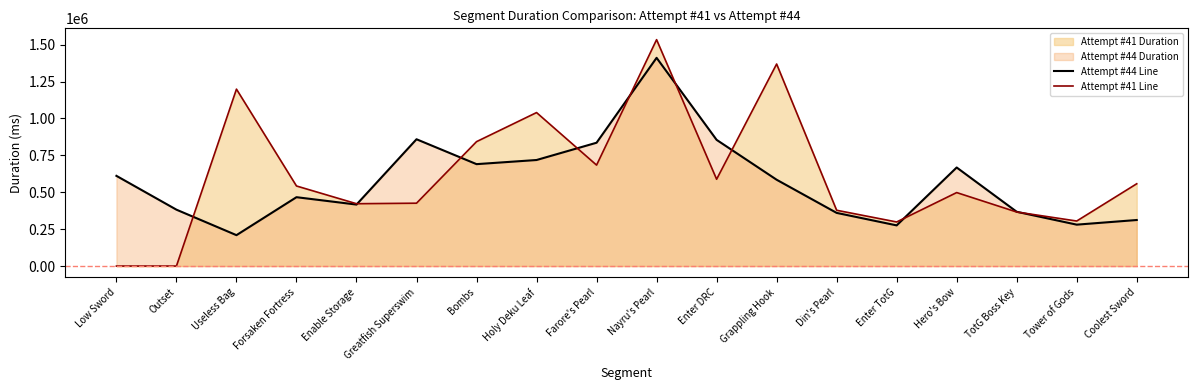

What is the difference between the maximum and minimum values in the Attempt #44 Line series?

1201321